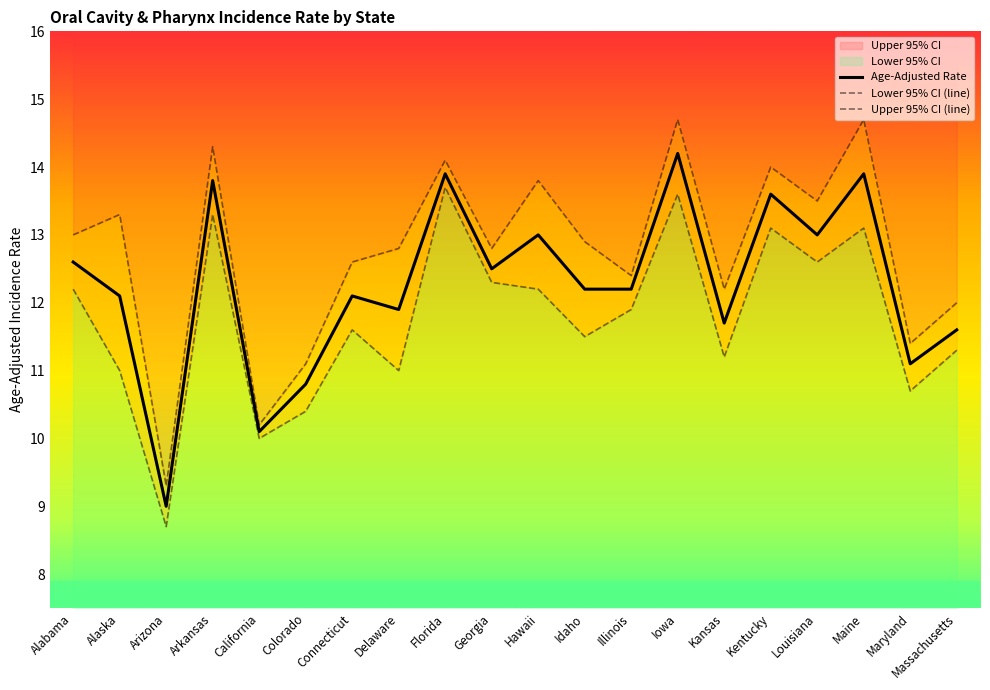

What is the difference between the maximum and minimum values in the Age-Adjusted Rate series?

5.2